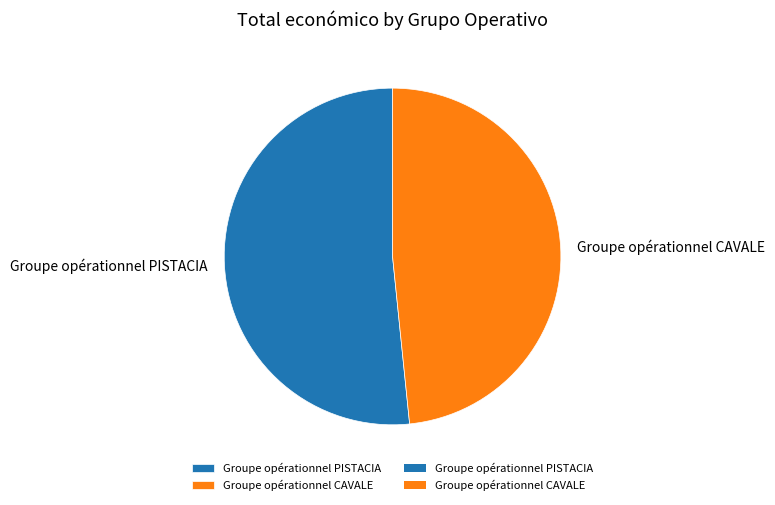

Which has a higher value, Groupe opérationnel CAVALE or Groupe opérationnel PISTACIA?

Groupe opérationnel PISTACIA